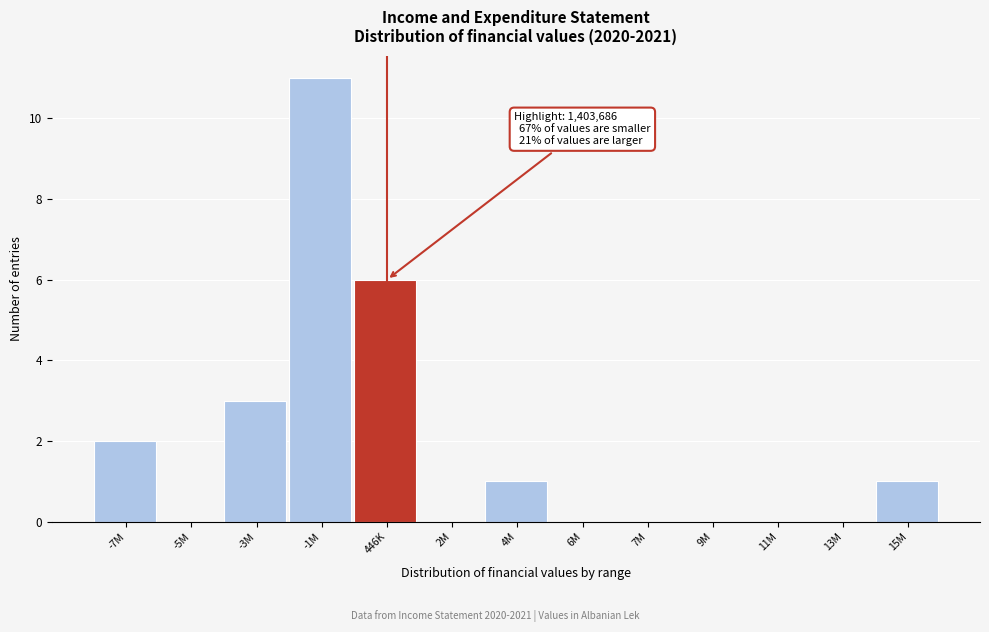

Reading right to left, extract all data points from this chart.

15M=1	13M=0	11M=0	9M=0	7M=0	6M=0	4M=1	2M=0	446K=6	-1M=11	-3M=3	-5M=0	-7M=2